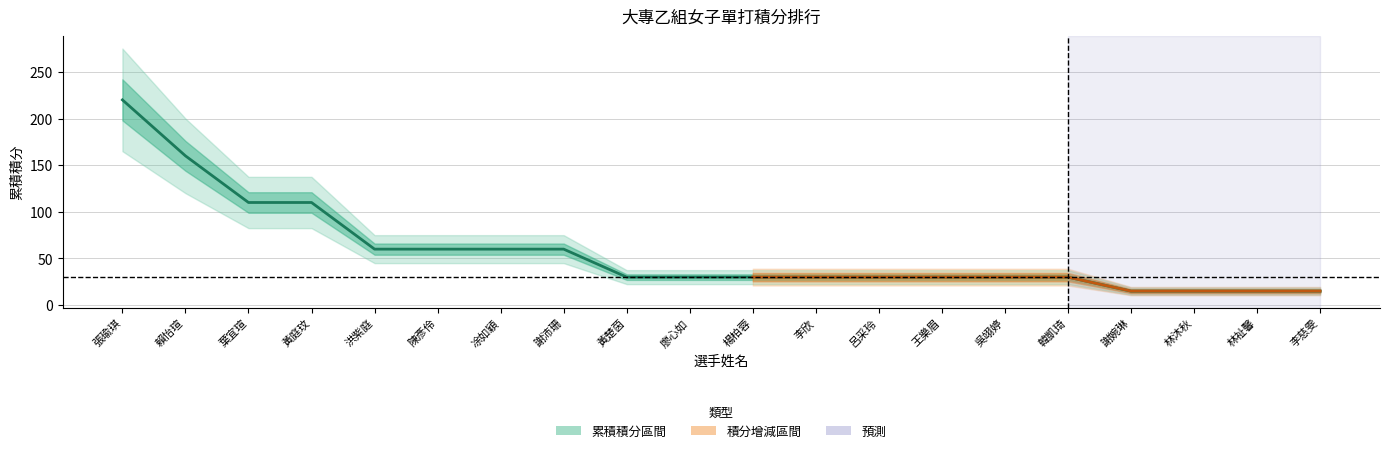

Which category has the lowest value across all series?

謝婉琳